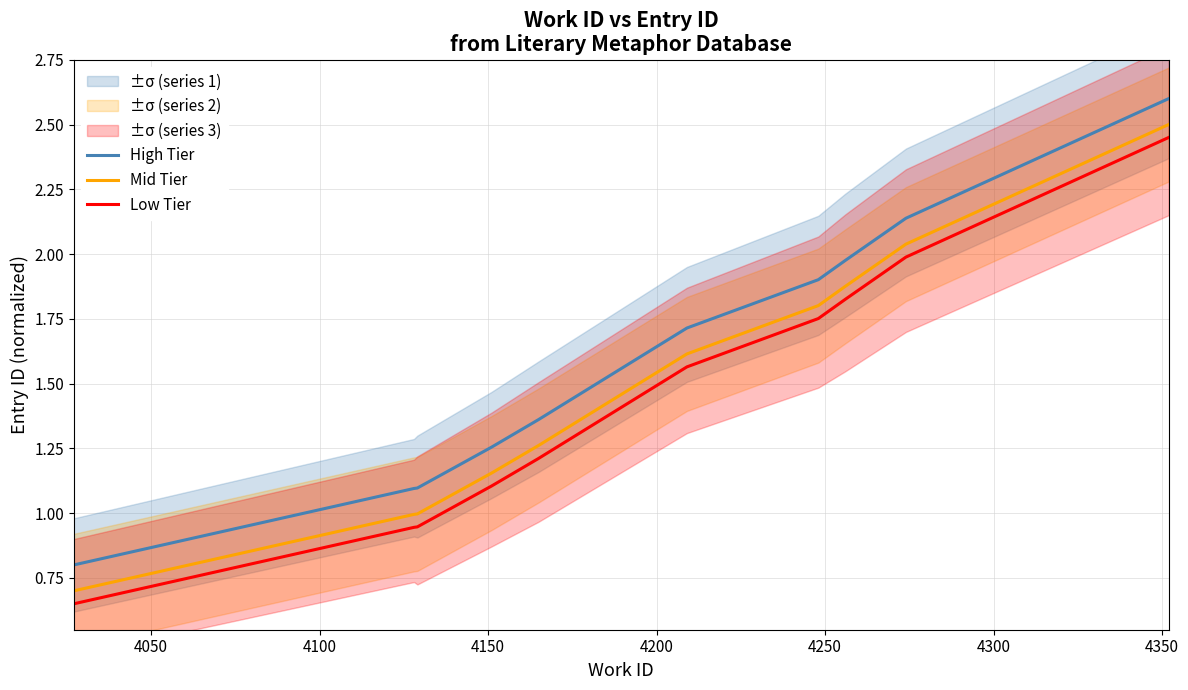

True or false: Mid Tier has more than 0 points higher than both neighbors.

False